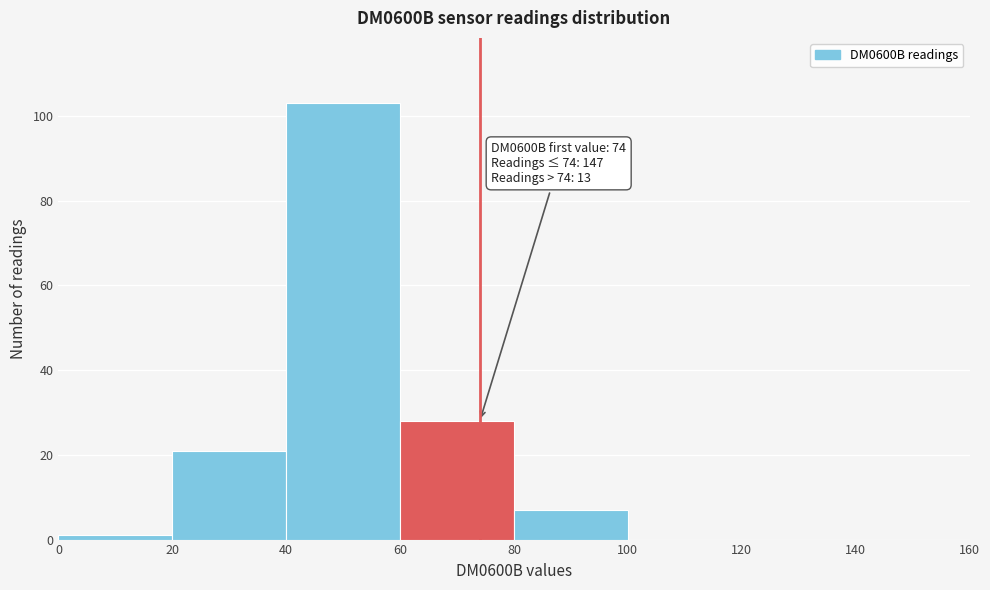

Over which range of the x-axis is the bar tallest?

40 to 60